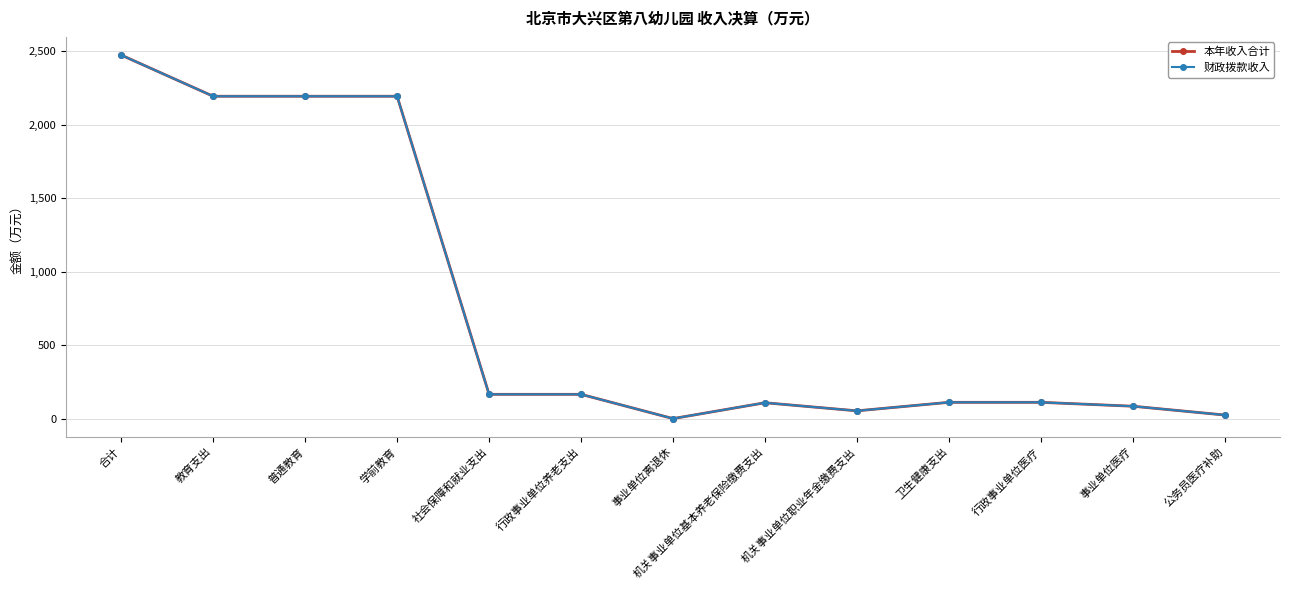

Reading left to right, list all the values displayed in this chart.

本年收入合计: 合计=2474.3	教育支出=2194.2	普通教育=2194.2	学前教育=2194.2	社会保障和就业支出=167.2	行政事业单位养老支出=167.2	事业单位离退休=2.3	机关事业单位基本养老保险缴费支出=110.0	机关事业单位职业年金缴费支出=55.0	卫生健康支出=112.8	行政事业单位医疗=112.8	事业单位医疗=86.4	公务员医疗补助=26.4
财政拨款收入: 合计=2474.3	教育支出=2194.2	普通教育=2194.2	学前教育=2194.2	社会保障和就业支出=167.2	行政事业单位养老支出=167.2	事业单位离退休=2.3	机关事业单位基本养老保险缴费支出=110.0	机关事业单位职业年金缴费支出=55.0	卫生健康支出=112.8	行政事业单位医疗=112.8	事业单位医疗=86.4	公务员医疗补助=26.4